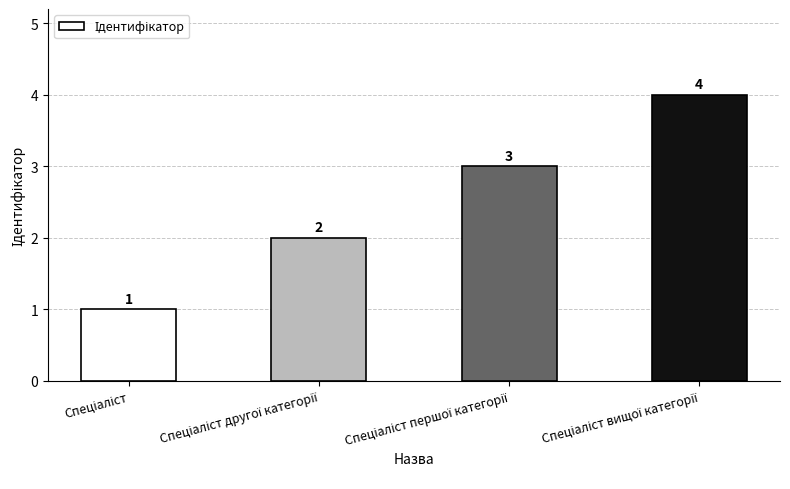

What is the sum of all values?

10